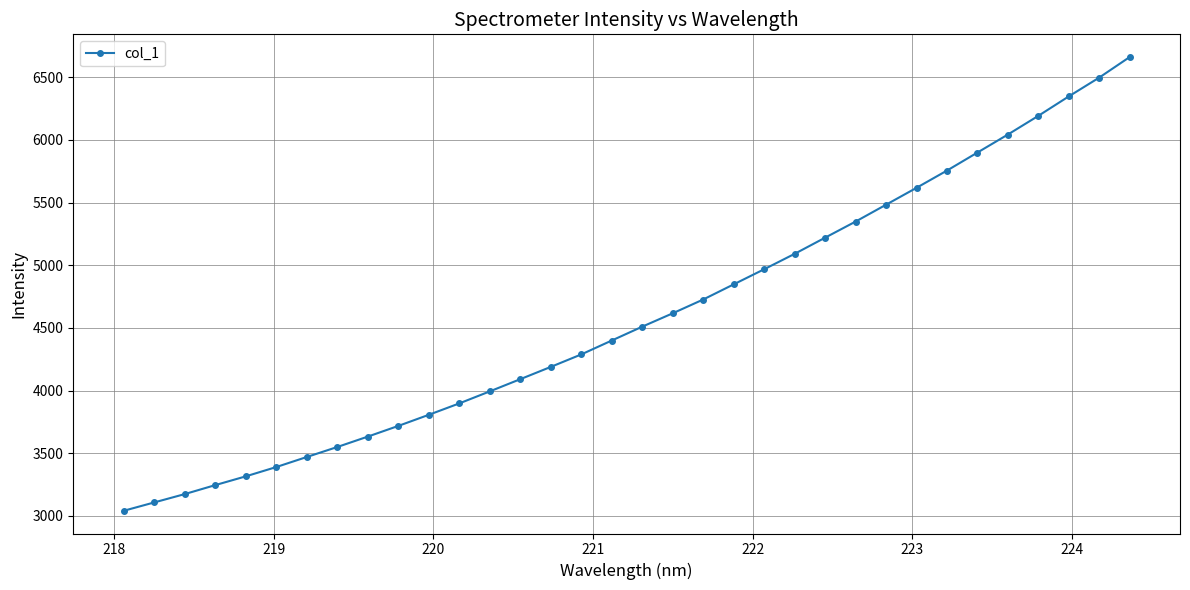

Reading left to right, transcribe all the data shown in this chart.

3040.9	3107.5	3174.1	3245.7	3315.6	3389.8	3470.0	3549.7	3632.7	3717.9	3806.6	3897.7	3993.5	4090.9	4188.7	4288.3	4399.2	4509.7	4616.4	4726.4	4847.3	4967.8	5090.7	5219.6	5348.0	5482.6	5617.3	5754.9	5898.7	6042.4	6191.5	6346.6	6496.7	6660.6